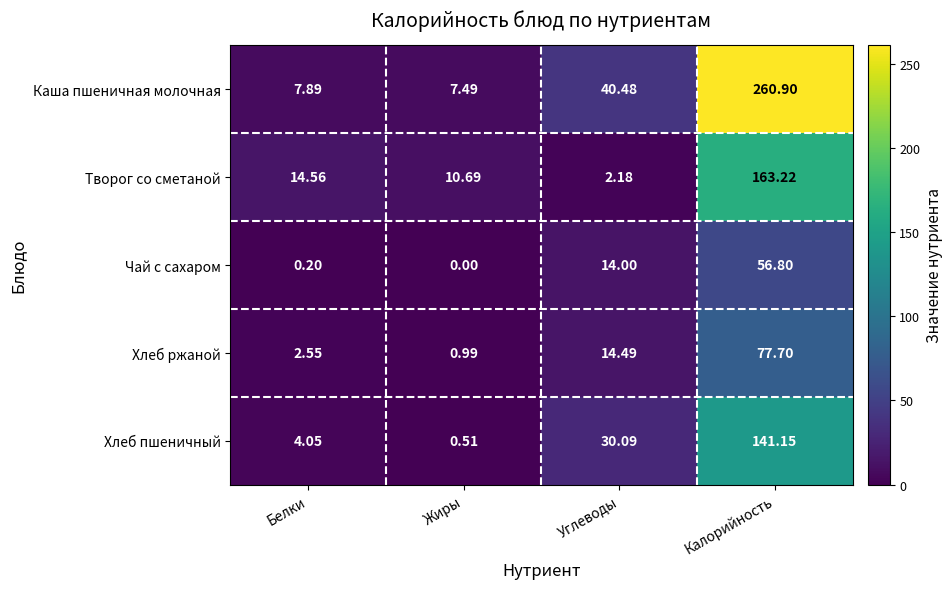

Which label corresponds to the smallest value in the chart?

Жиры